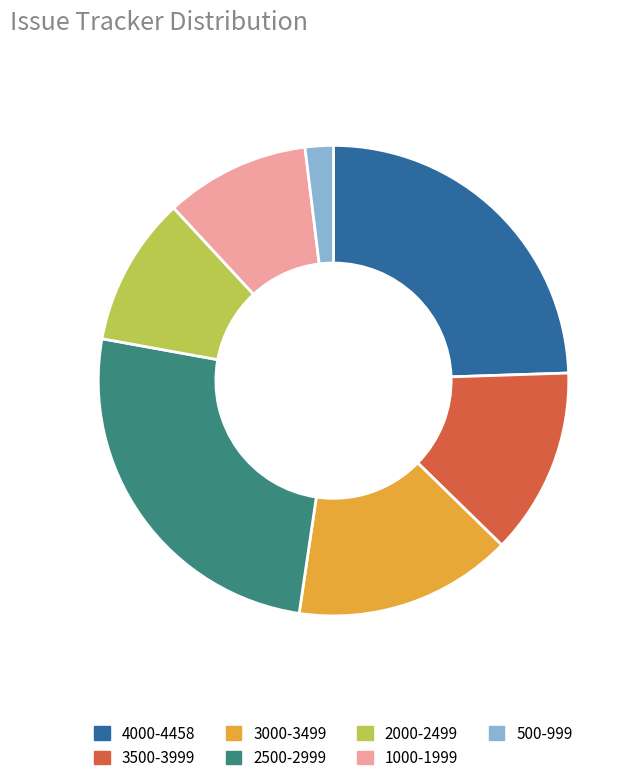

Between 4000-4458 and 1000-1999, which is larger?

4000-4458